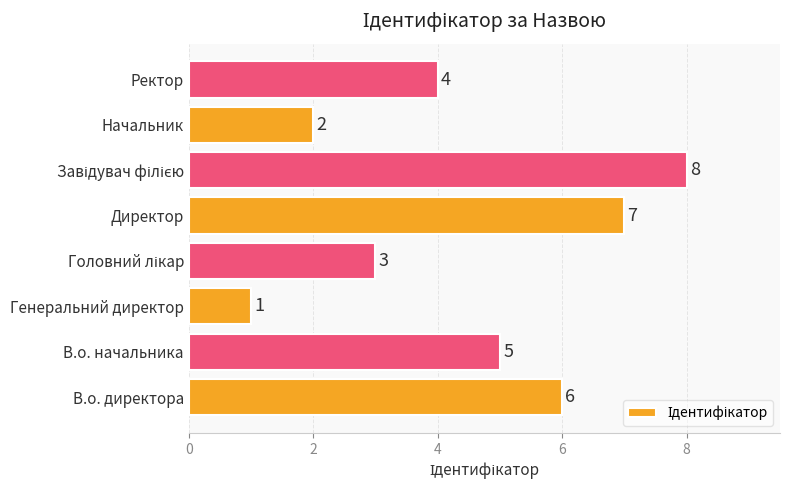

How many values are between 3 and 7?

5